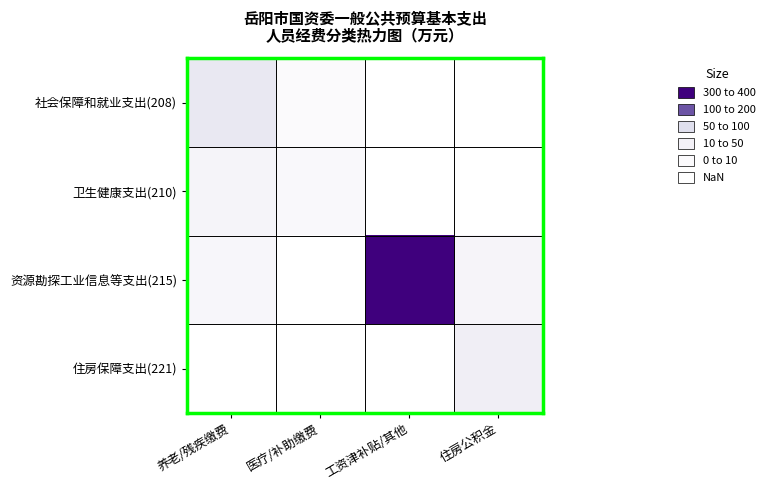

Which series changed the most between 养老/残疾缴费 and 医疗/补助缴费?

社会保障和就业支出(208)